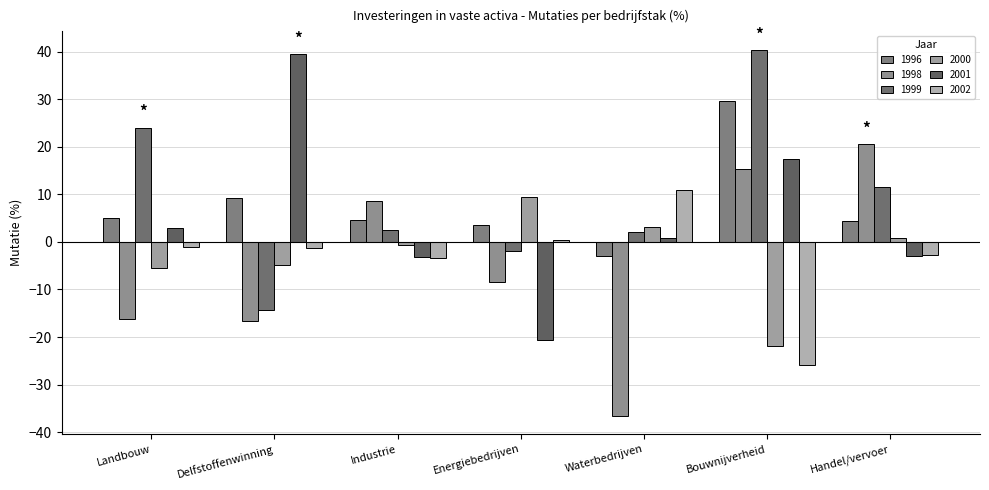

At which category does the chart reach its peak across all series?

Bouwnijverheid